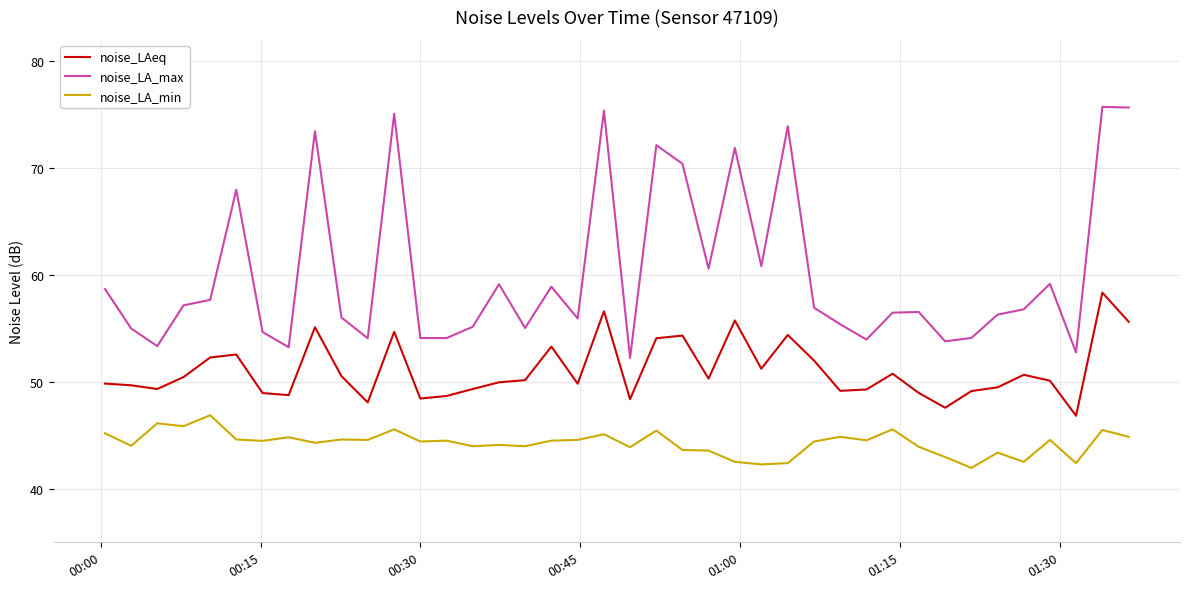

List the series in order of their overall mean, lowest first.

noise_LA_min, noise_LAeq, noise_LA_max